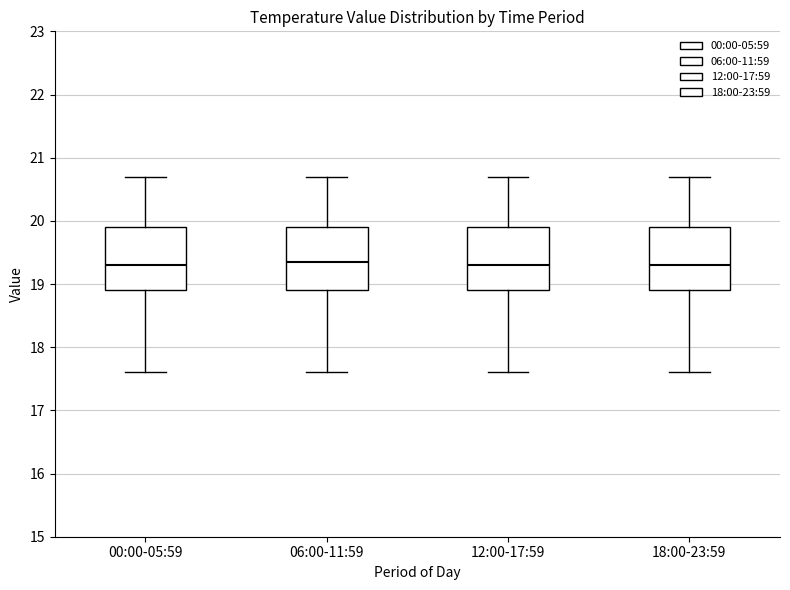

Where does the median line of the box for 00:00-05:59 sit on the y-axis? The values are not printed on the chart, so give them approximately, as read against the axis.

19.3